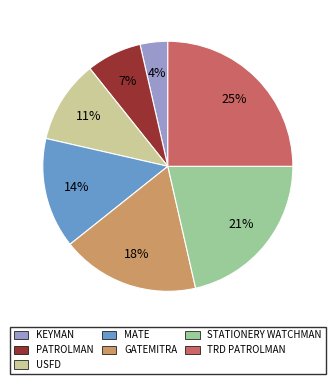

Which has a higher value, KEYMAN or PATROLMAN?

PATROLMAN